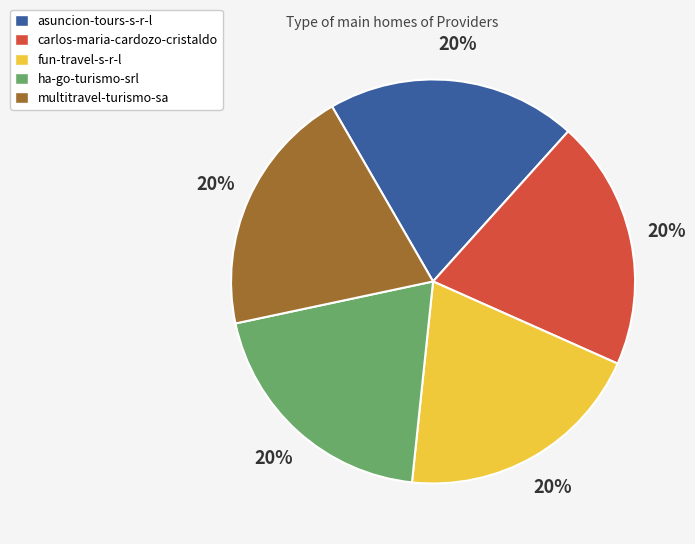

The fun-travel-s-r-l slice represents 20% of the pie. True or false?

True